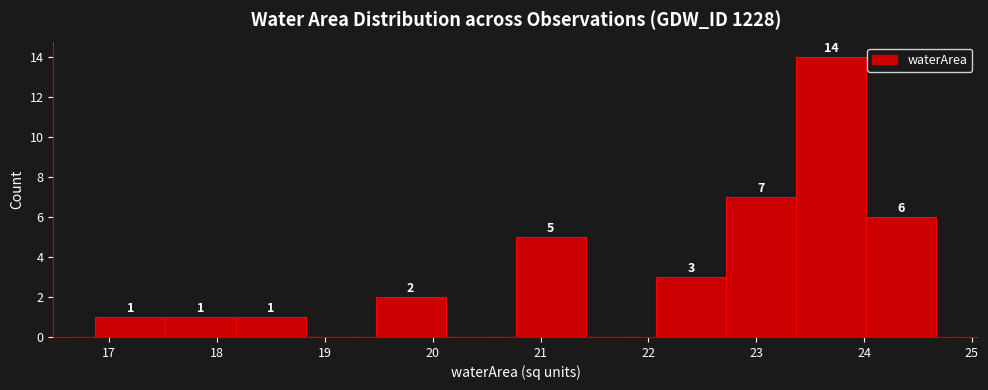

Which range on the x-axis has the tallest bar?

23.37 to 24.02